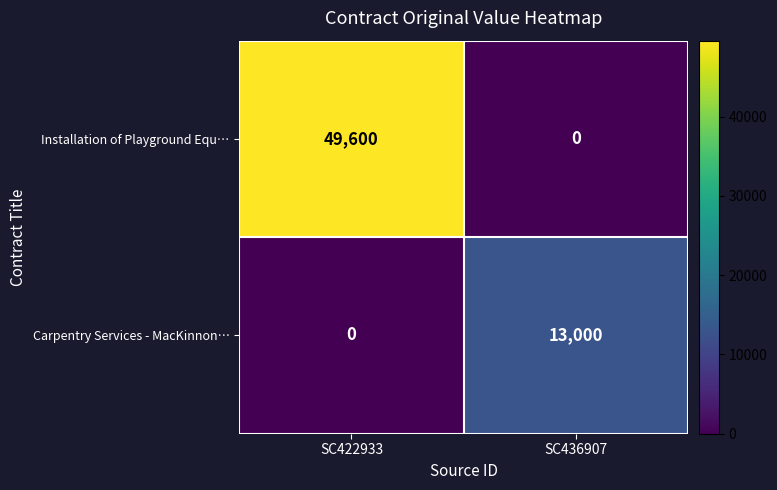

True or false: Installation of Playground Equ… has a value of -26658 at SC436907.

False